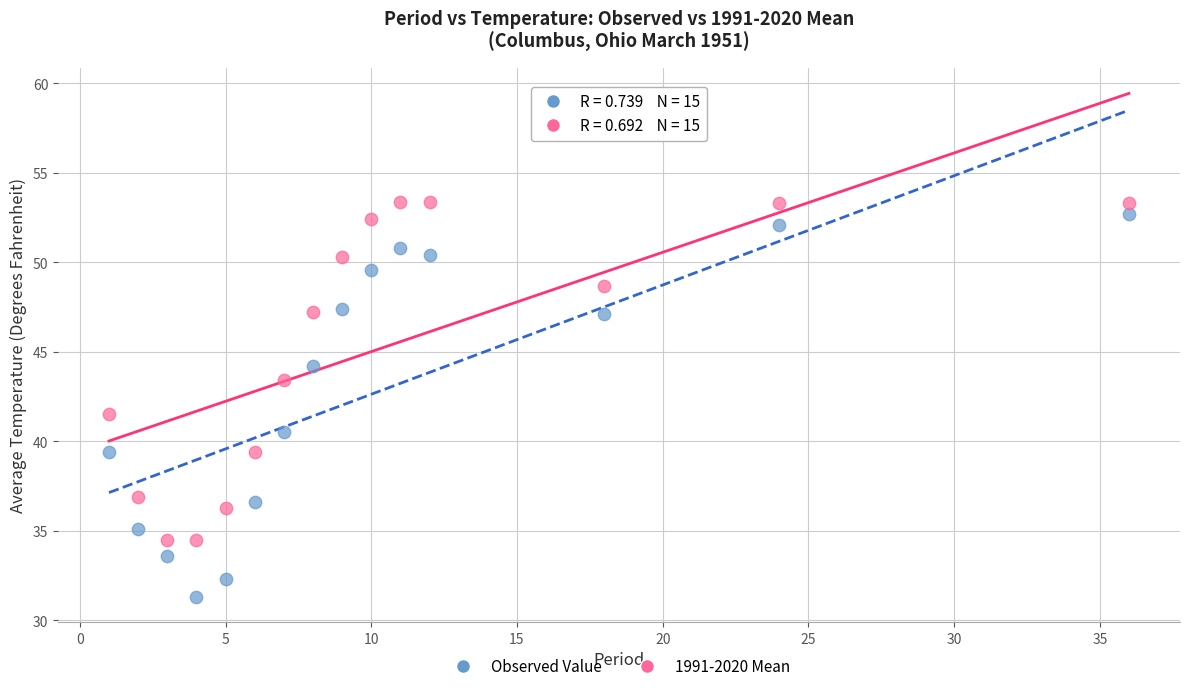

Which series contains the lowest Y value?

Observed Value